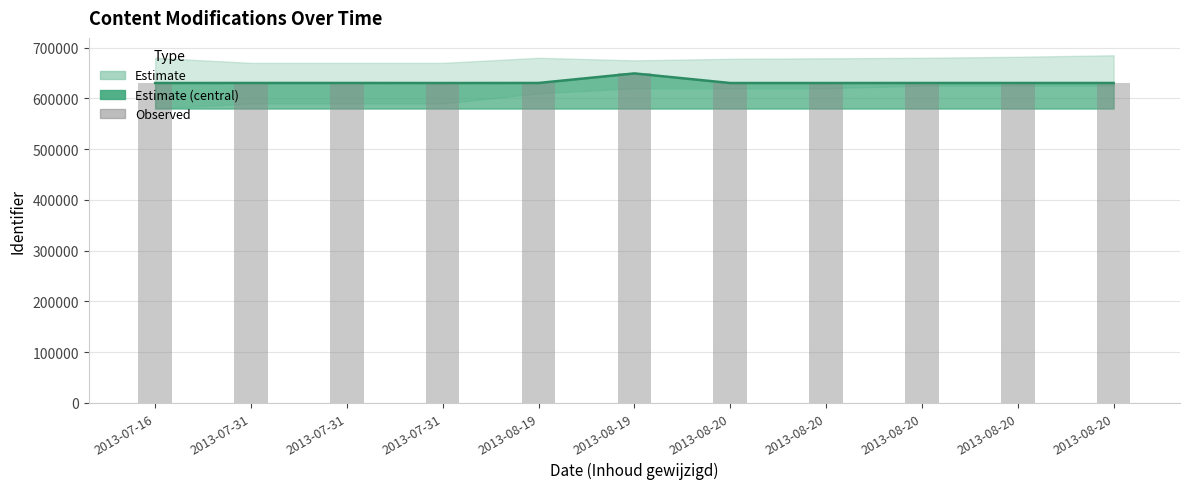

List the labels in order of value, largest first.

2013-08-19, 2013-07-31, 2013-08-19, 2013-07-31, 2013-08-20, 2013-08-20, 2013-08-20, 2013-07-16, 2013-07-31, 2013-08-20, 2013-08-20